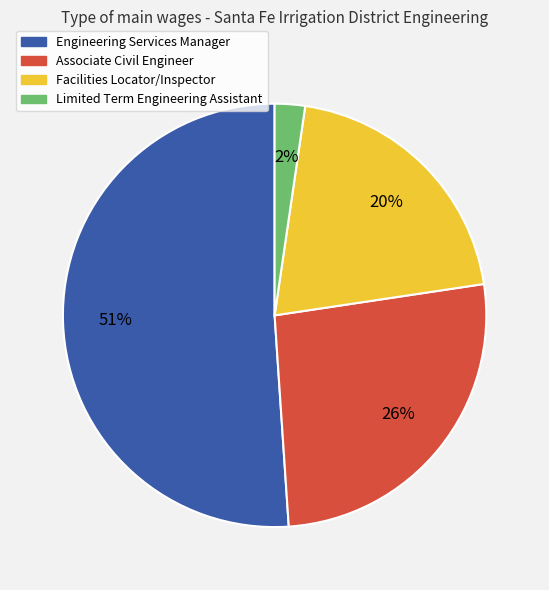

Which category has the smallest portion of the pie?

Limited Term Engineering Assistant